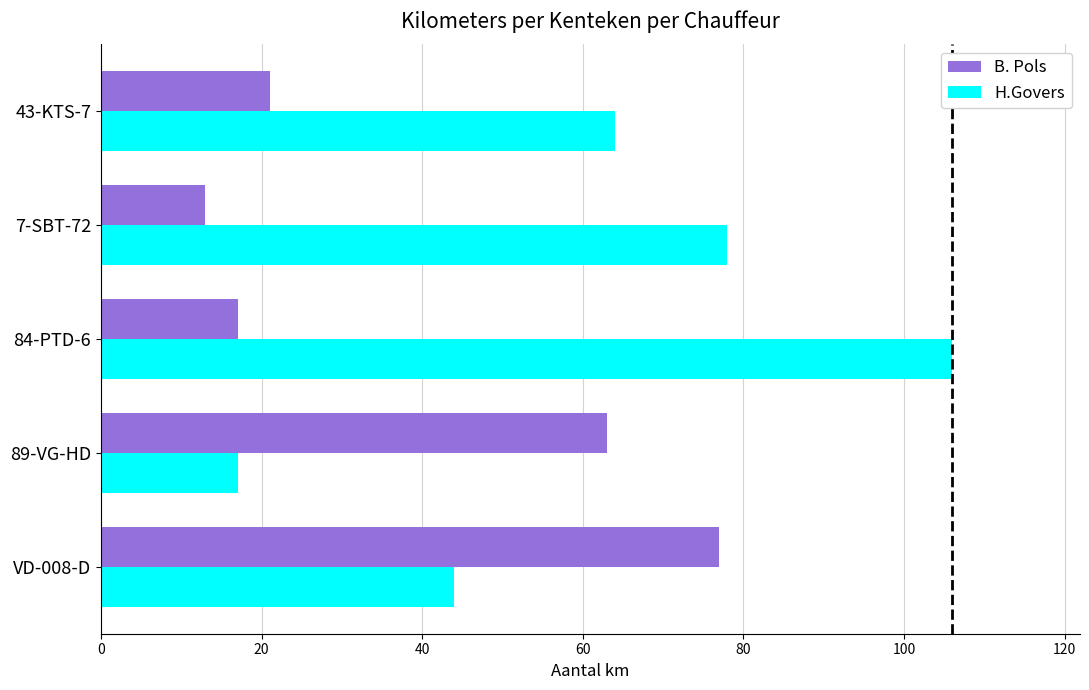

Is it true that B. Pols equals 99 at 89-VG-HD?

False